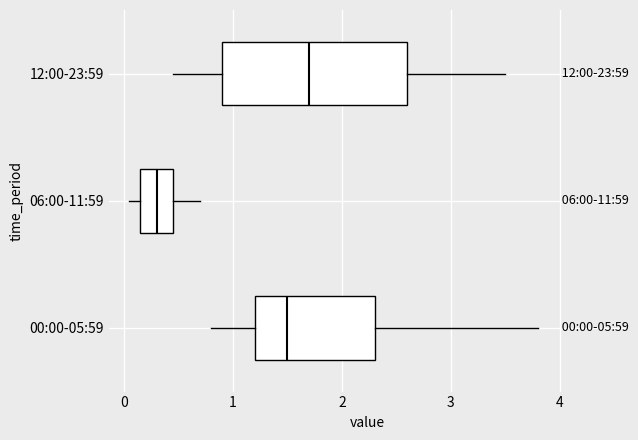

Which box is the widest, from its left edge to its right edge?

12:00-23:59